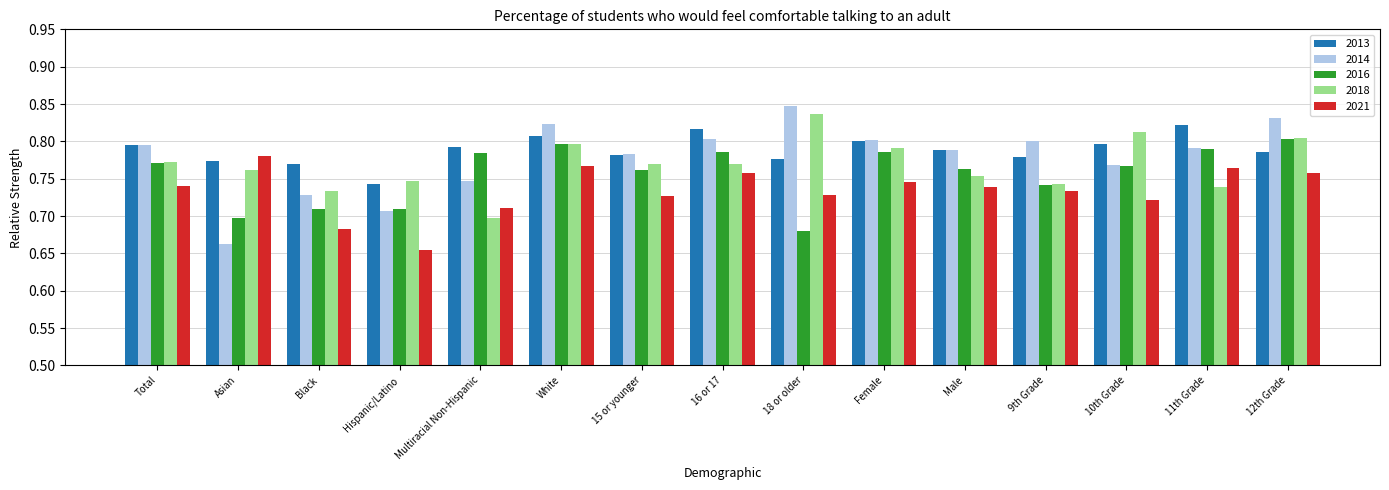

List the series in order of their overall mean, lowest first.

2021, 2016, 2018, 2014, 2013